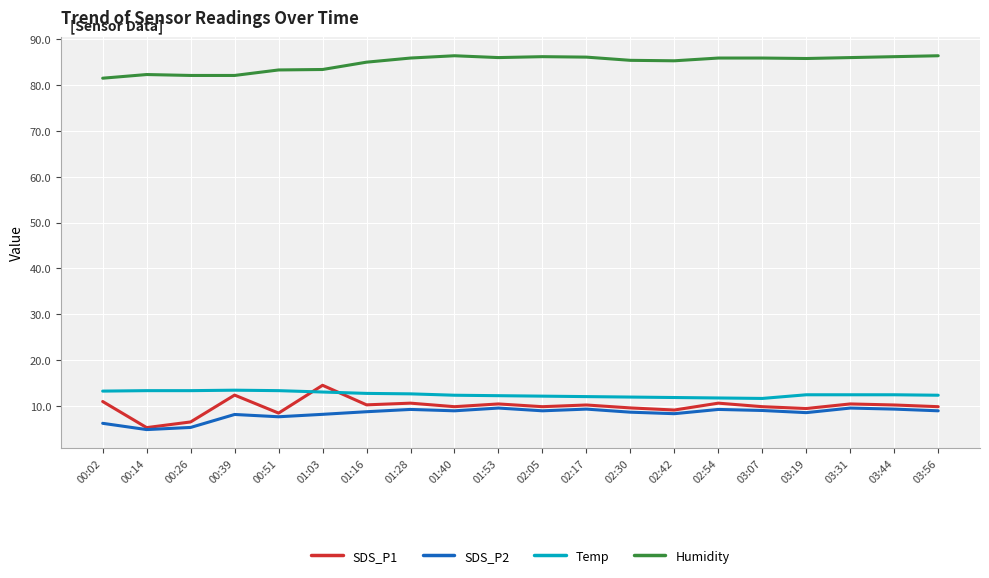

What is the difference between the Temp values at 02:30 and 01:53?

0.3